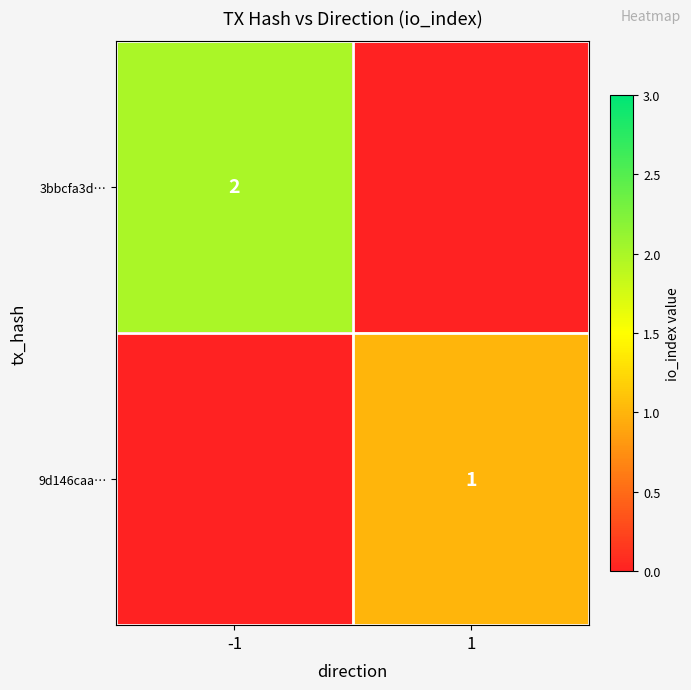

Is the value of 9d146caa… at 1 greater than the value of 3bbcfa3d… at -1?

No